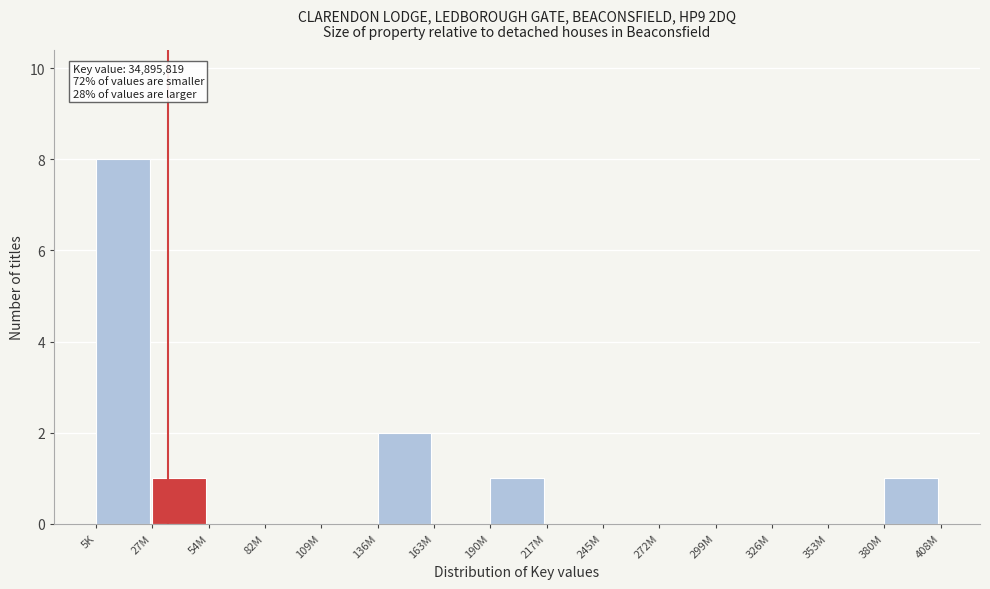

Reading left to right, what are all the values shown in this chart?

5K=8	27M=1	54M=0	82M=0	109M=0	136M=2	163M=0	190M=1	217M=0	245M=0	272M=0	299M=0	326M=0	353M=0	380M=1